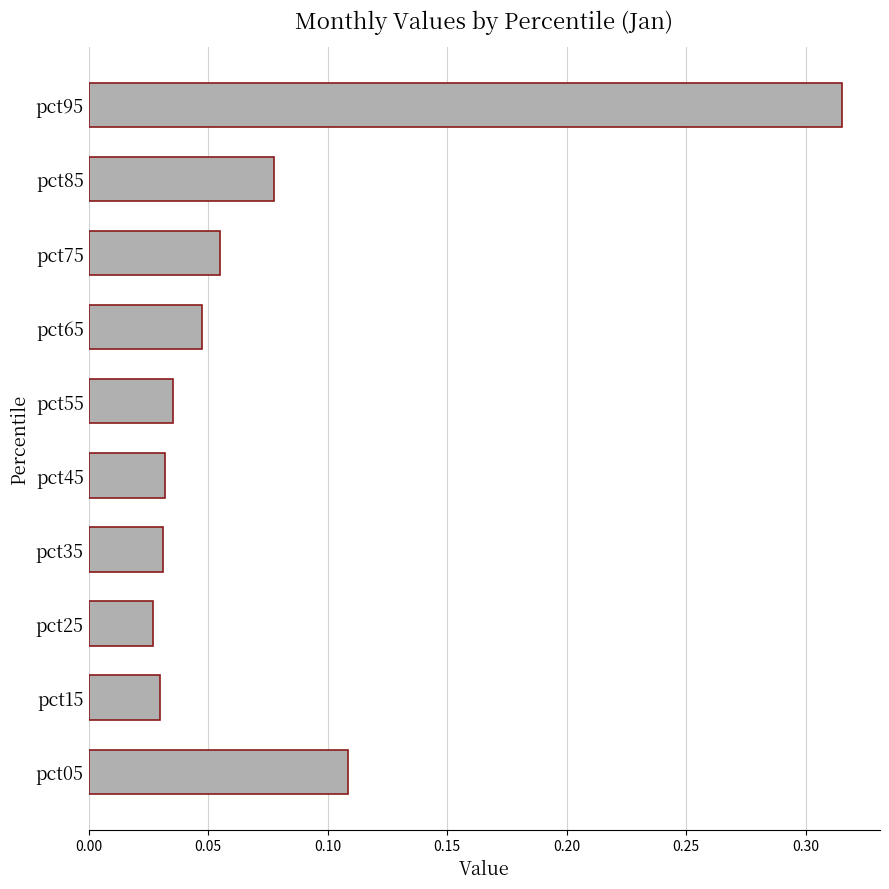

The chart shows a value of 0.4 at pct95. True or false?

False